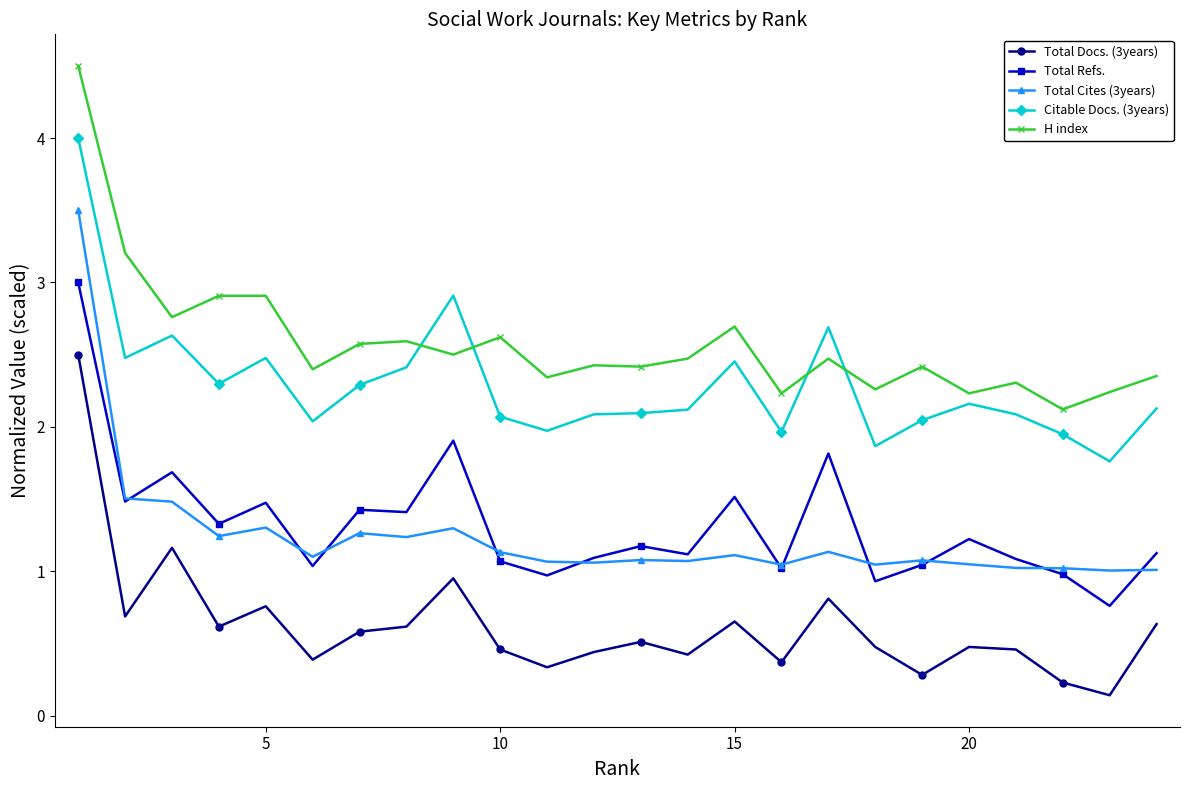

What is the minimum value for Total Docs. (3years)?

0.1